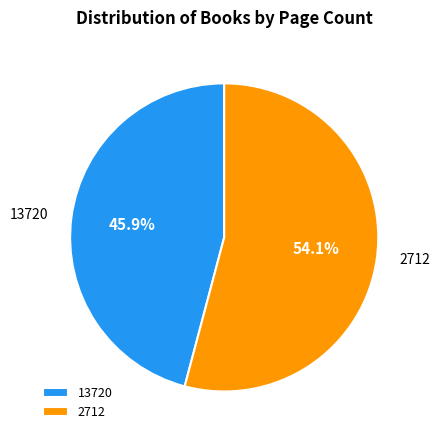

Which category has the biggest portion of the pie?

2712